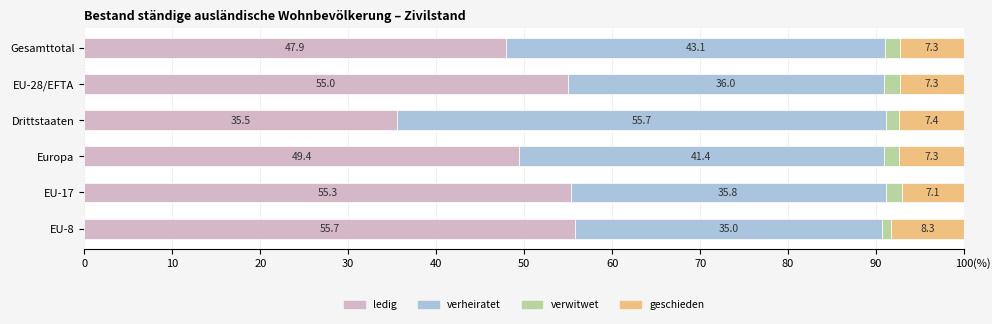

What is the maximum value for ledig?

55.7